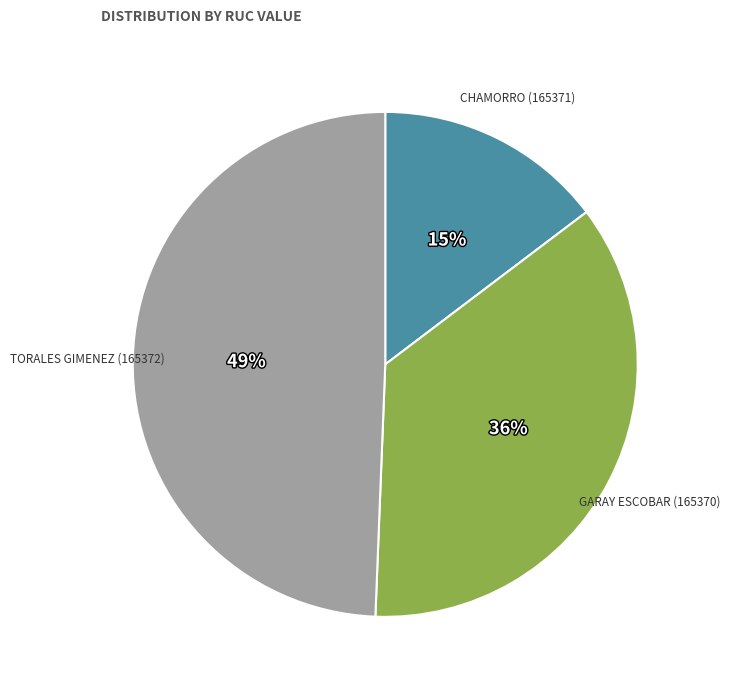

Is there a majority slice in this chart?

No